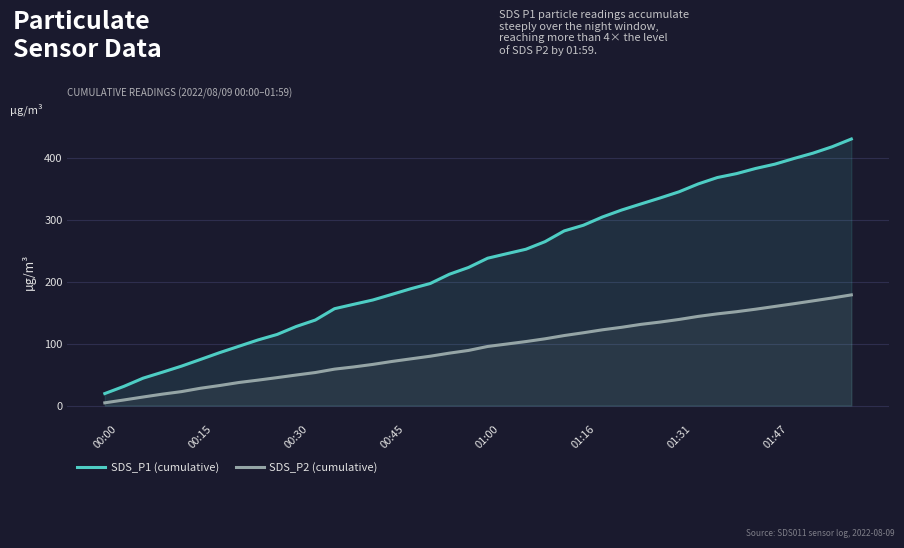

Which series has the largest range (max minus min)?

SDS_P1 (cumulative)